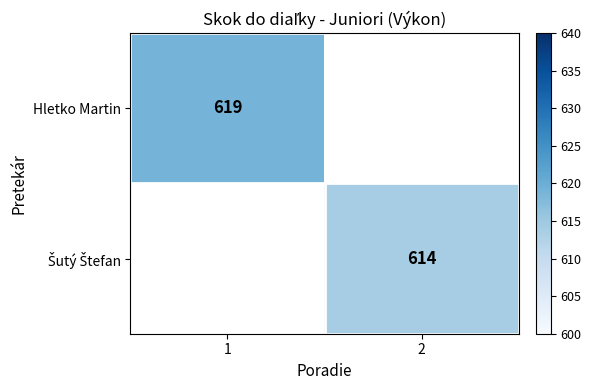

Is it true that Hletko Martin equals 259 at 1?

False